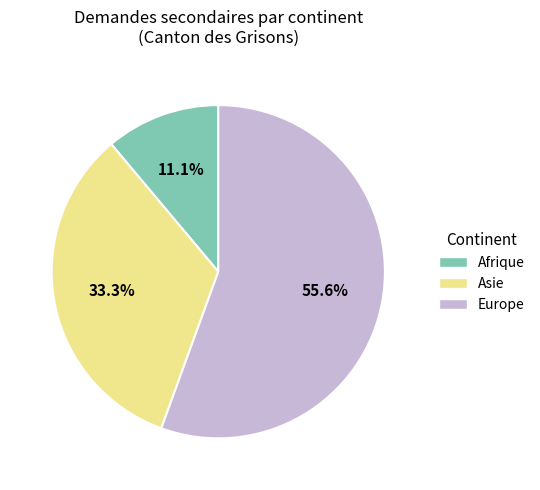

To the nearest percent, what portion does Afrique represent?

11%